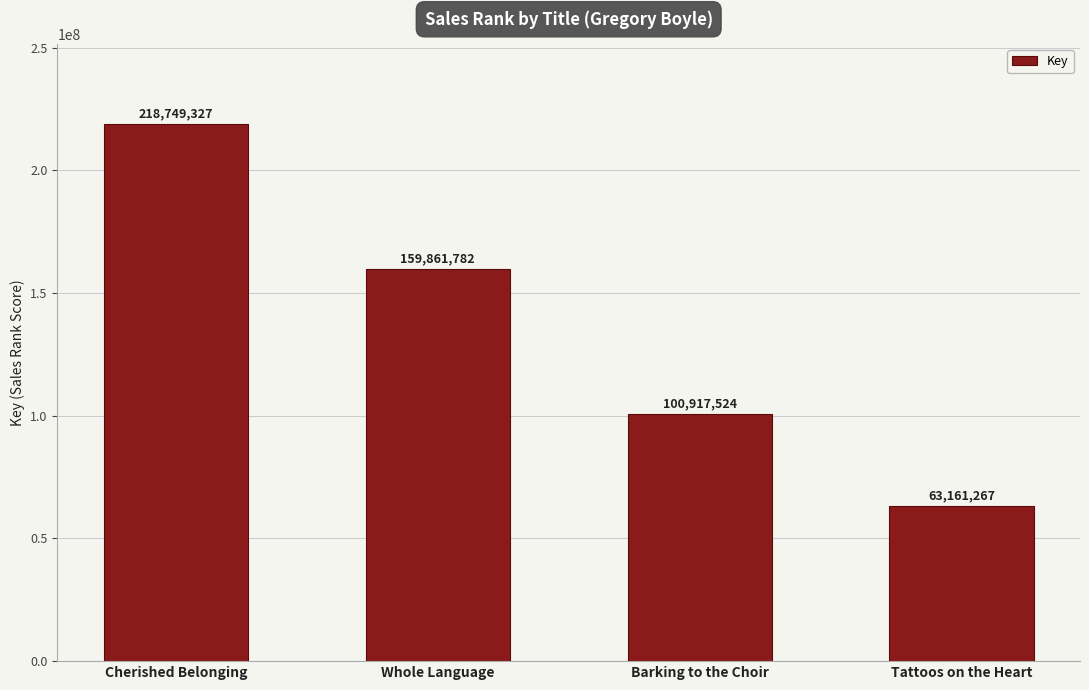

What is the value of the 3rd bar from the left?

100917524